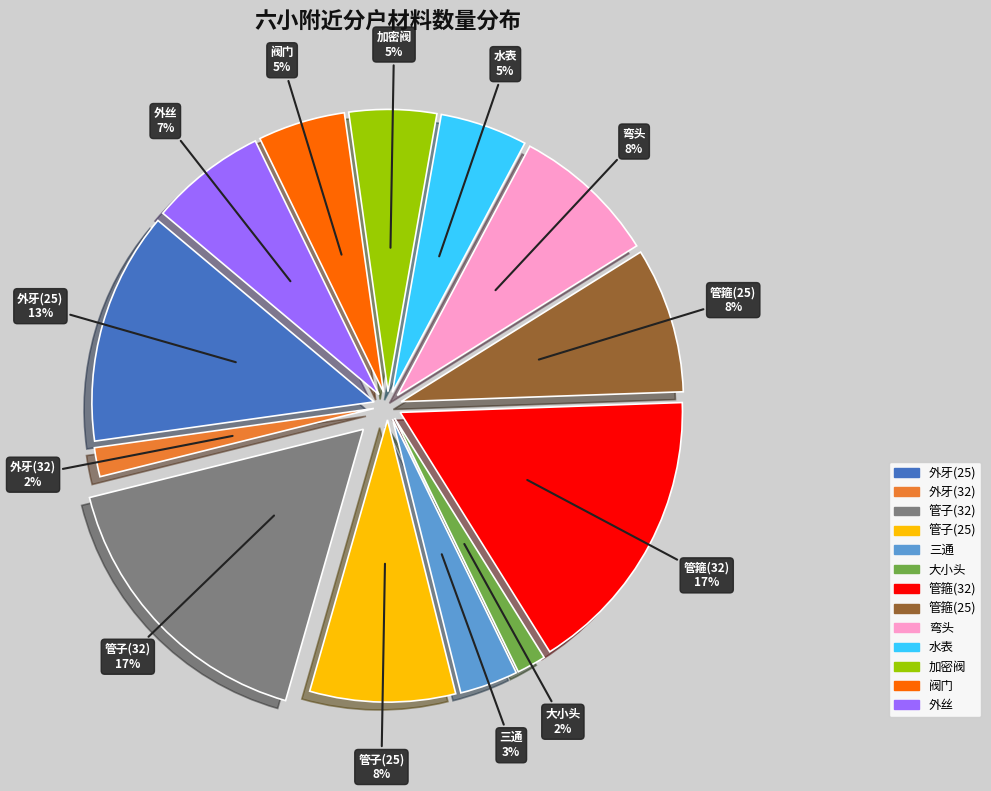

The 外牙(25) slice represents 13% of the pie. True or false?

True